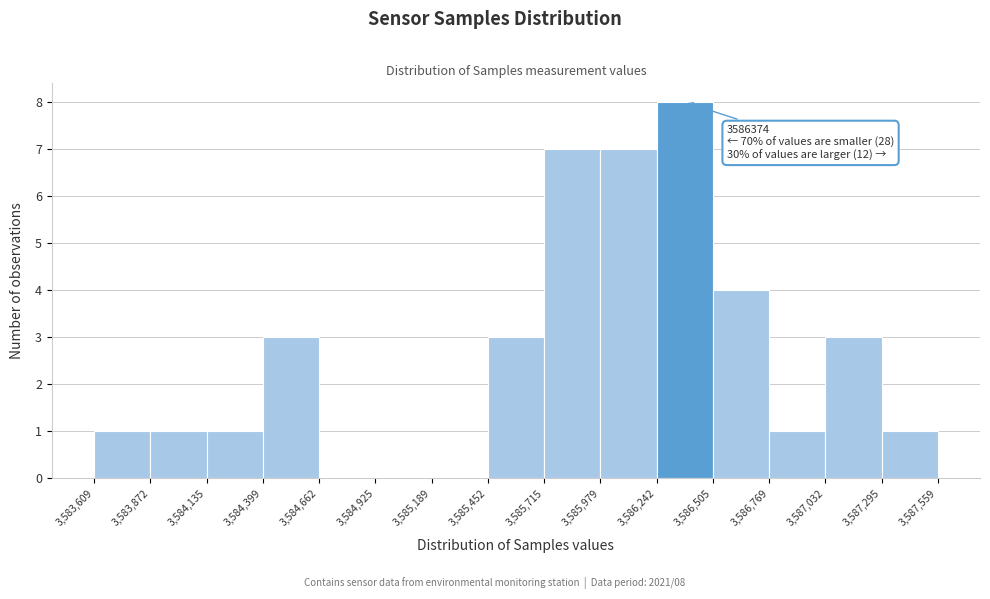

Which range on the x-axis has the tallest bar?

3,586,242 to 3,586,505